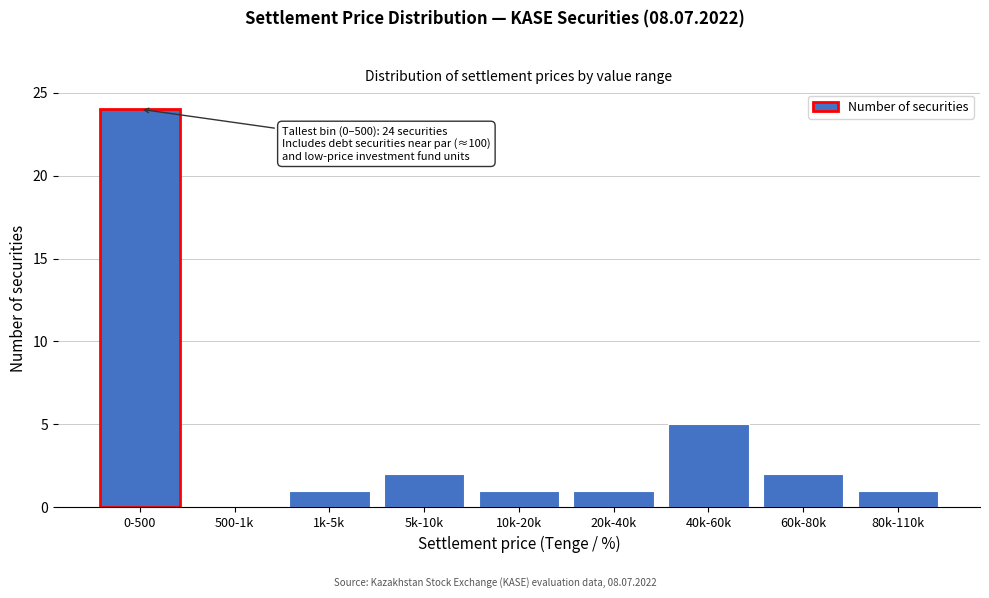

Reading left to right, transcribe all the data shown in this chart.

0-500=24	500-1k=0	1k-5k=1	5k-10k=2	10k-20k=1	20k-40k=1	40k-60k=5	60k-80k=2	80k-110k=1